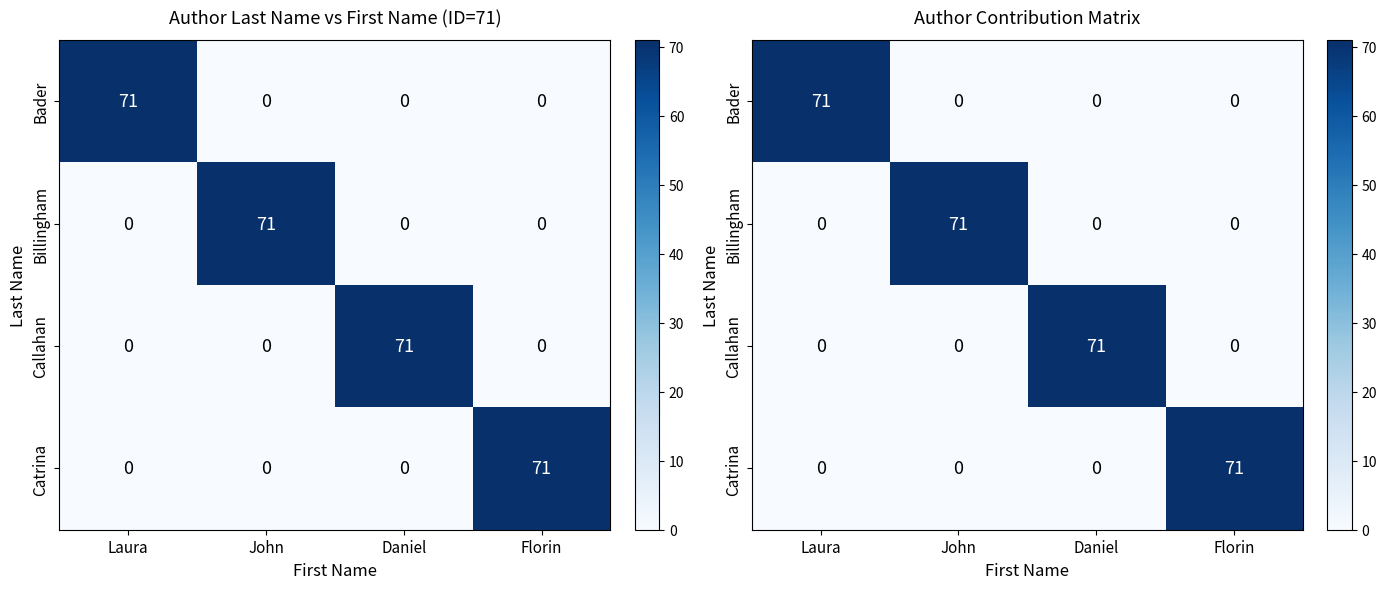

What is the difference between the maximum and minimum values in the Bader series?

71